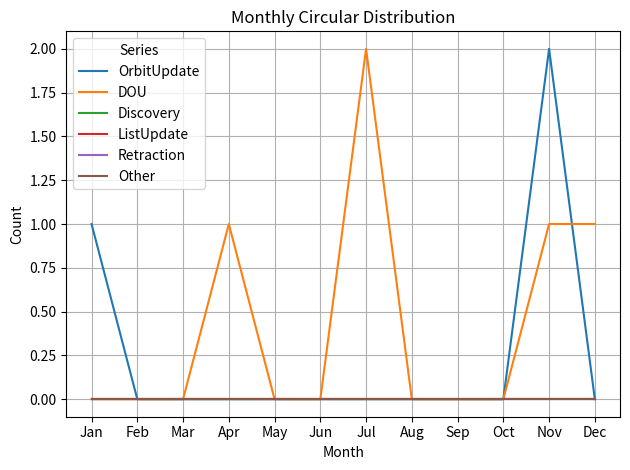

What is the difference between the maximum and minimum values in the OrbitUpdate series?

2